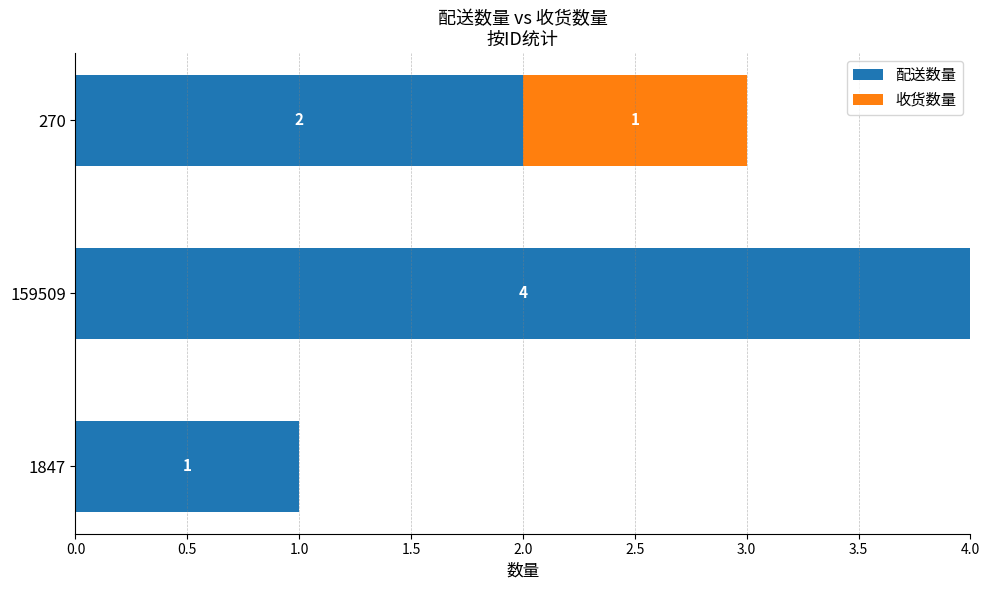

At which category is the sum across all series the highest?

159509